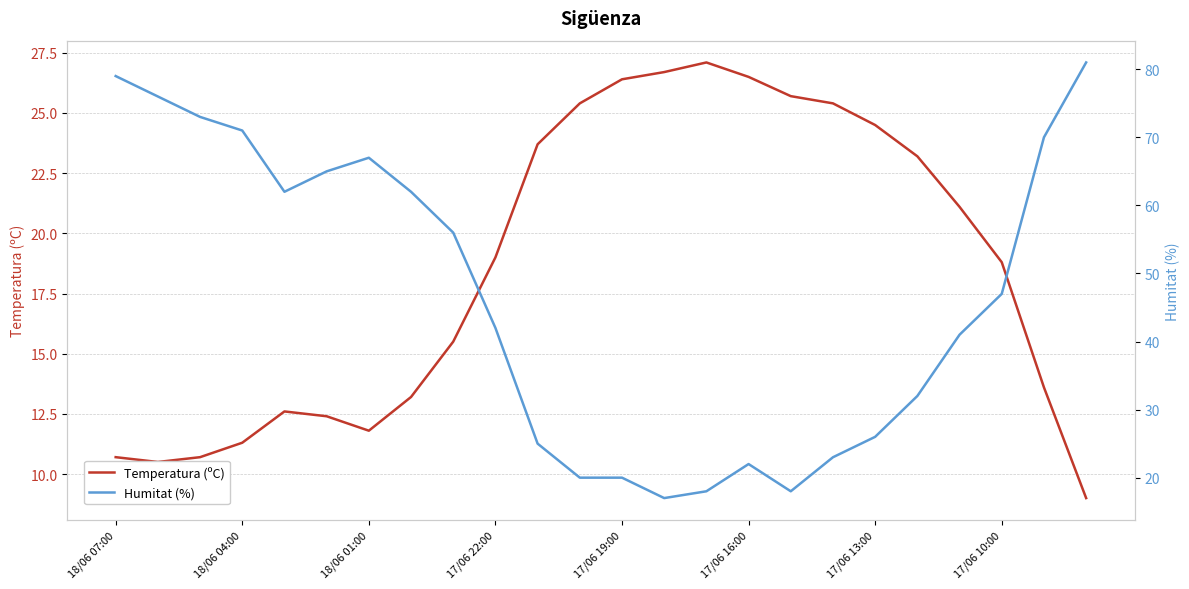

Is it true that Temperatura (ºC) equals 39.4 at 17/06 16:00?

False